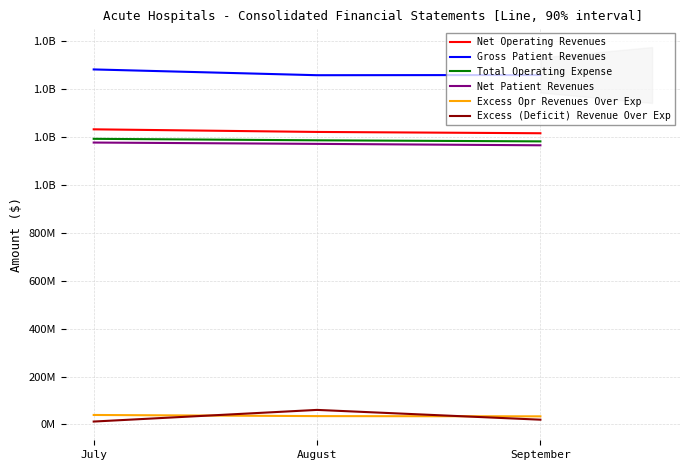

What is the highest value of the Net Operating Revenues series?

1230683066